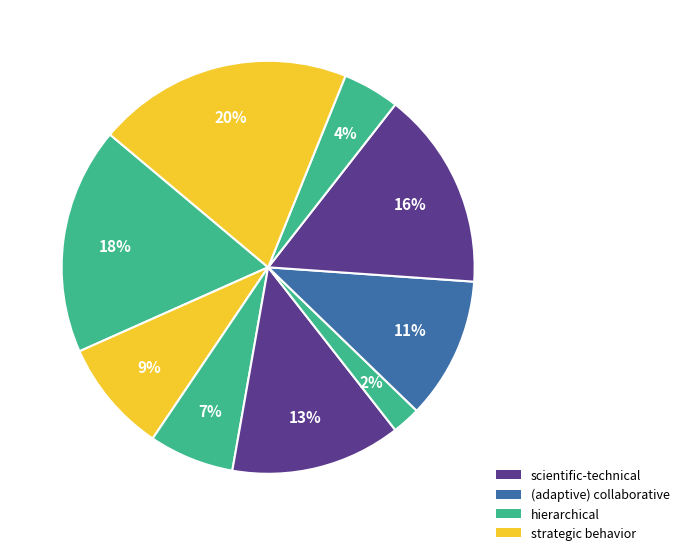

How many slices are in this pie chart?

9